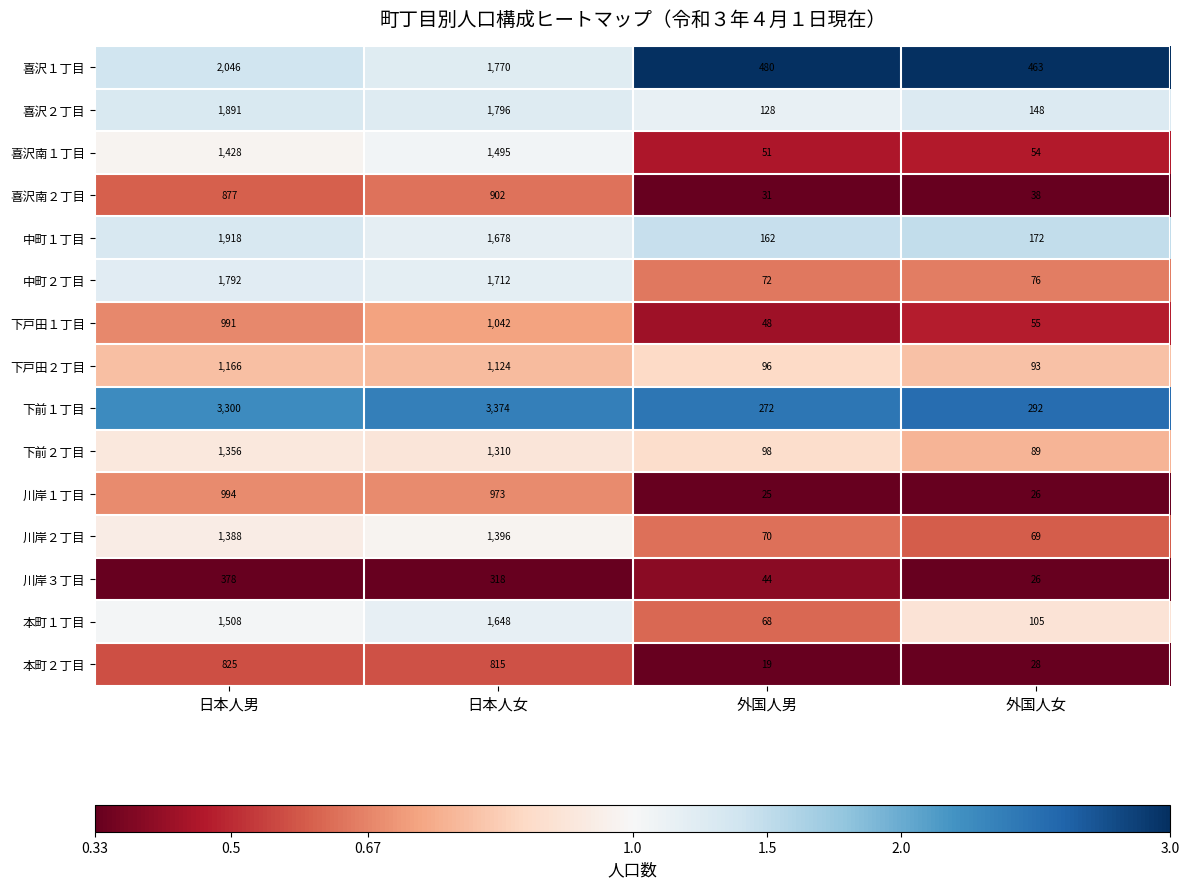

The 喜沢２丁目 series shows 148 at 外国人女. True or false?

True